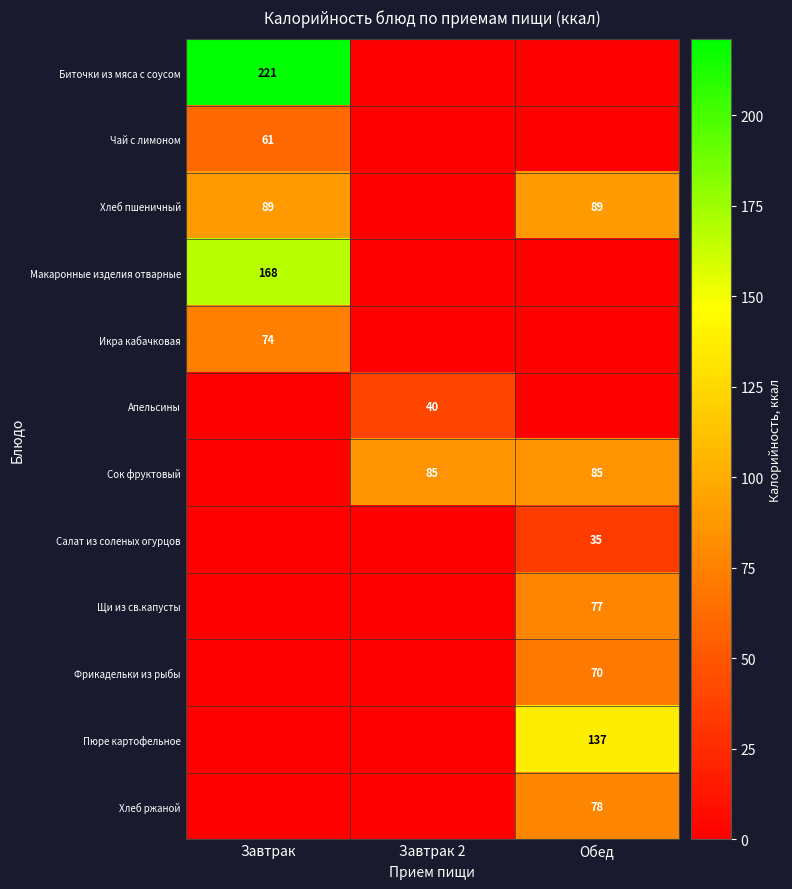

The value of Салат из соленых огурцов at Обед is 48. True or false?

False